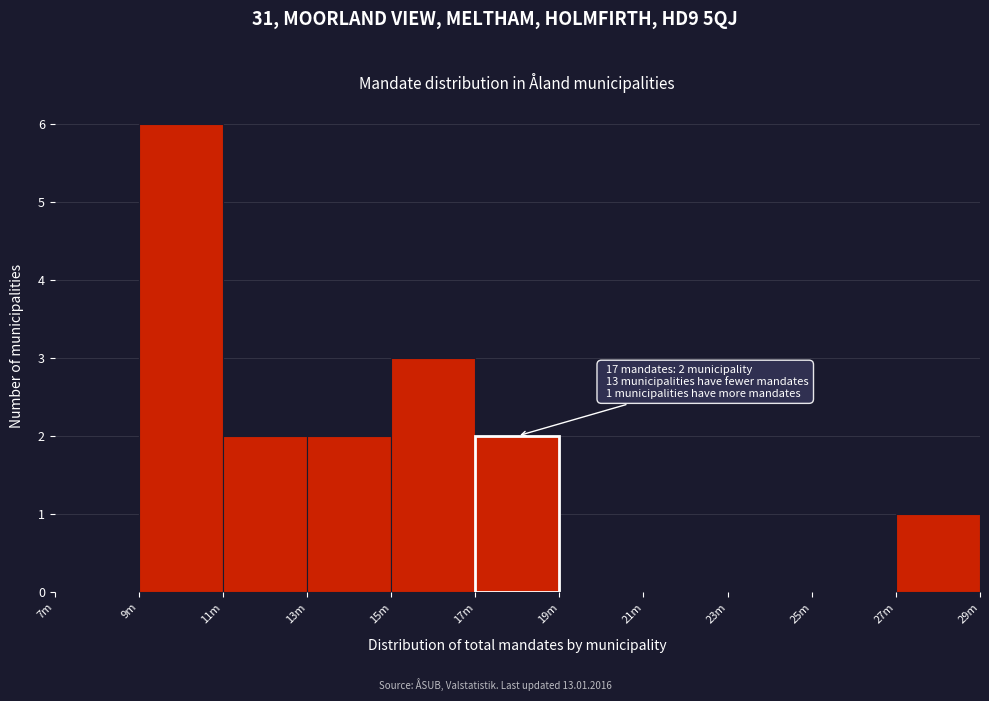

Reading left to right, extract all data points from this chart.

7m=0	9m=6	11m=2	13m=2	15m=3	17m=2	19m=0	21m=0	23m=0	25m=0	27m=1